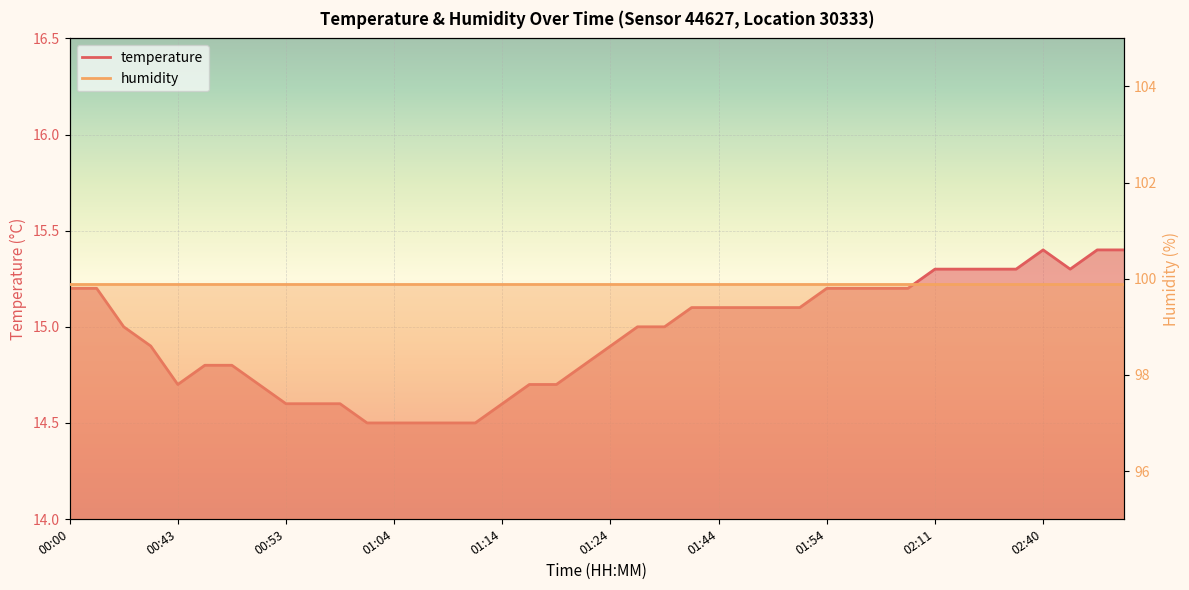

How many data points are above 15?

19